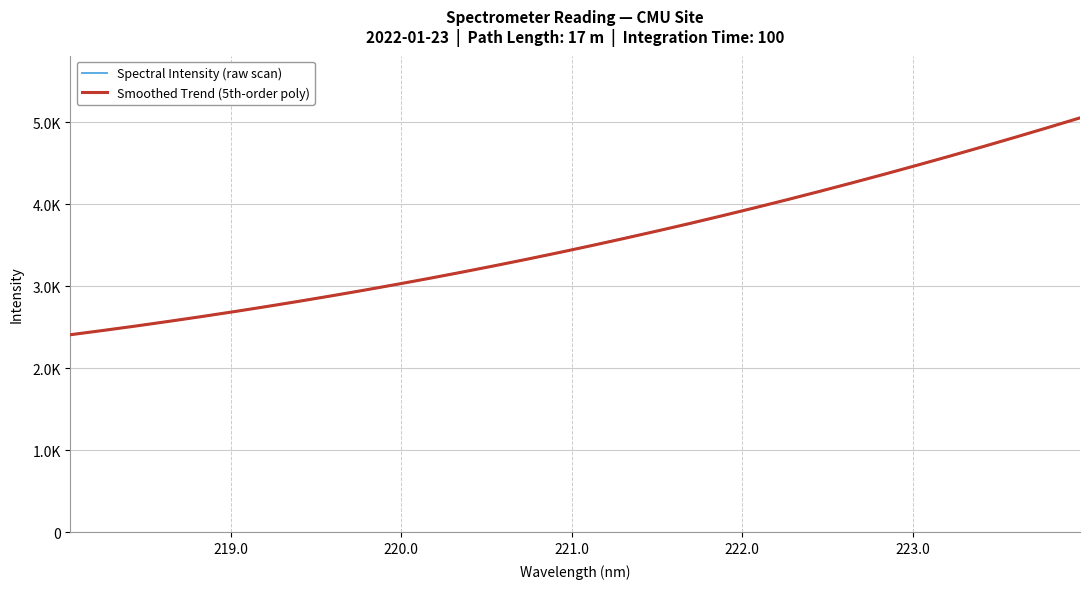

Does the chart display data point markers on the line(s)?

No